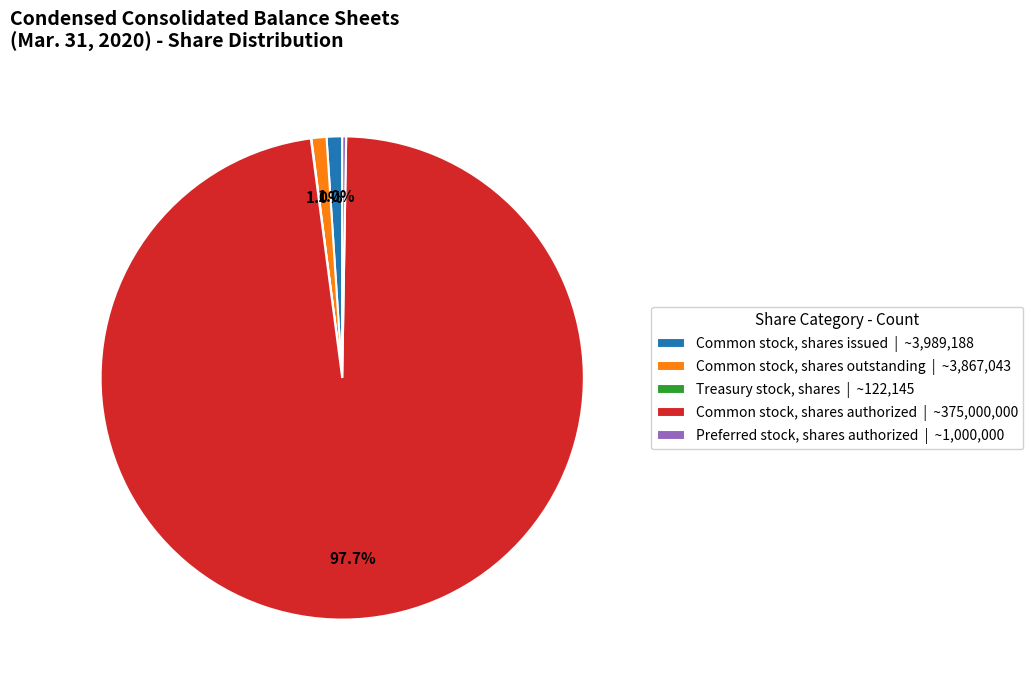

Combined, what portion of the pie is Common stock, shares authorized | ~375,000,000 and Common stock, shares issued | ~3,989,188?

98.7%